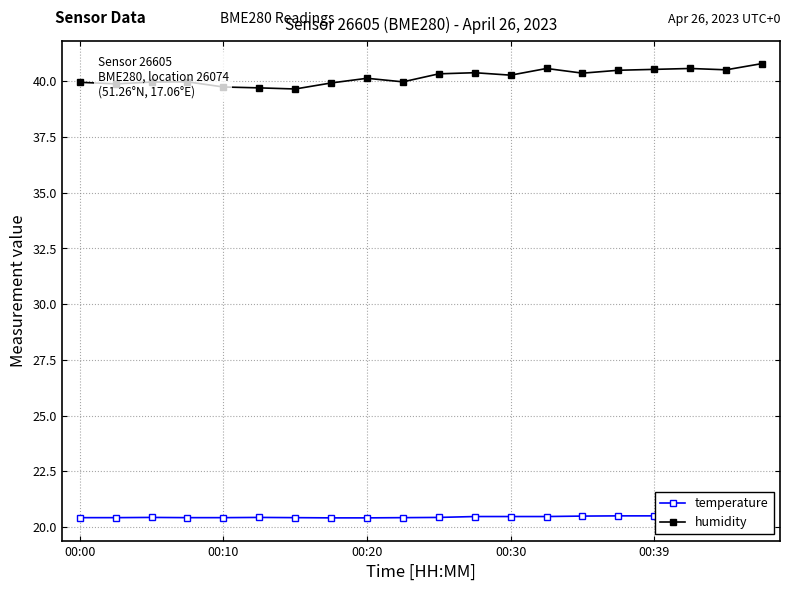

The humidity series shows 57.7 at 00:30. True or false?

False